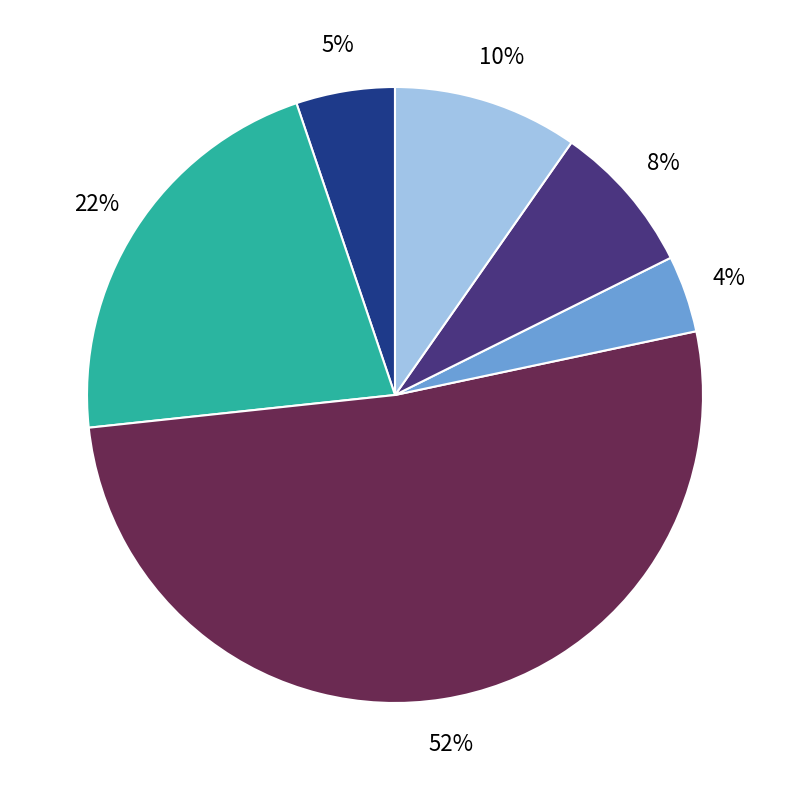

Does any single category account for the majority?

Yes